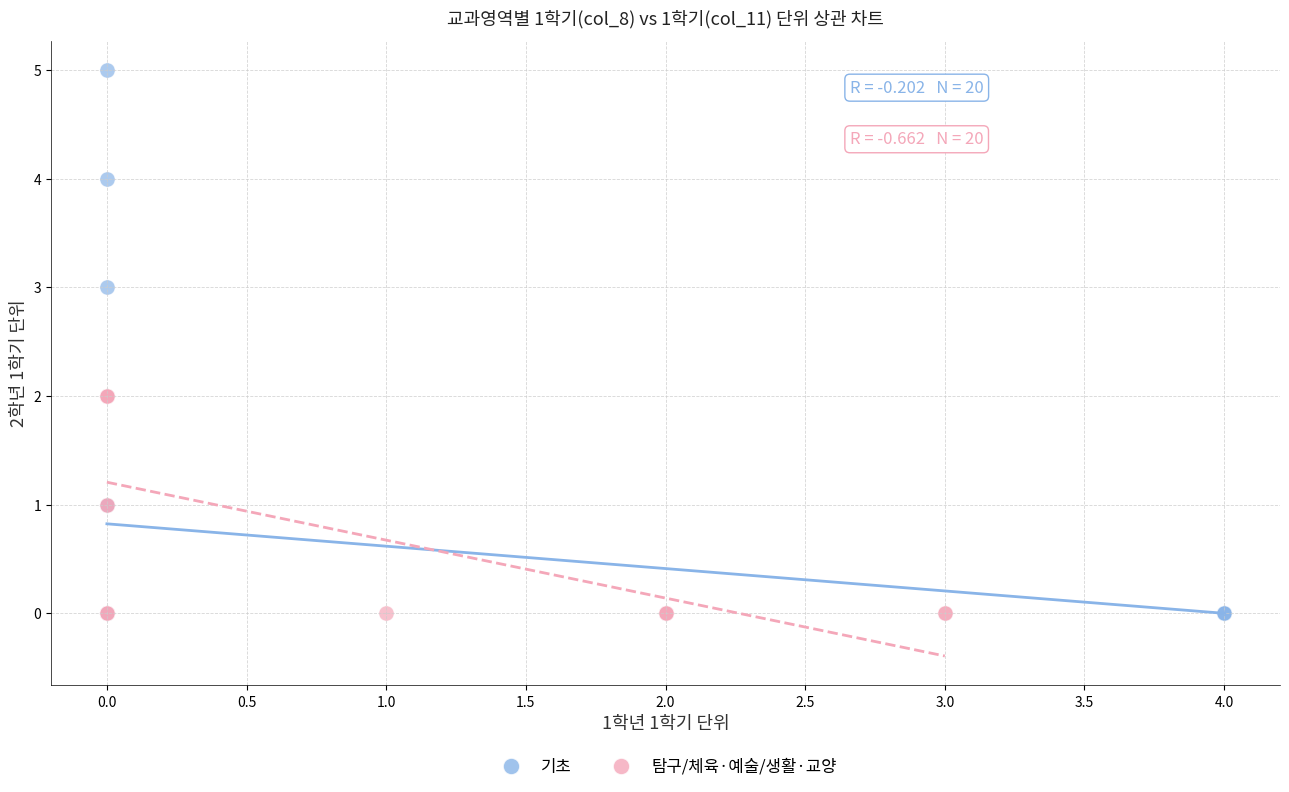

Which series has the largest Y range (max minus min)?

기초